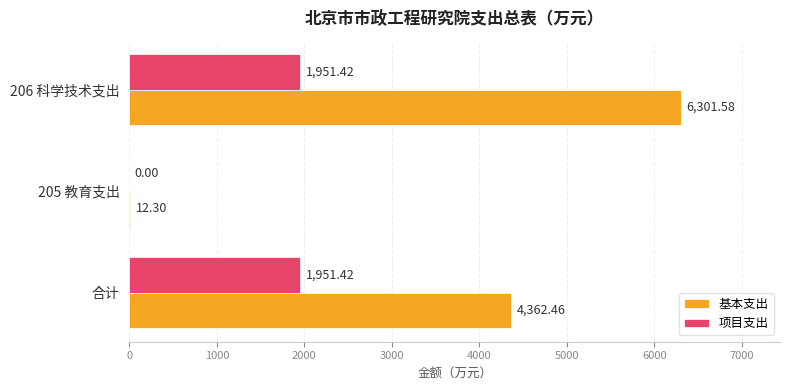

What is the sum of all 基本支出 values?

10676.3